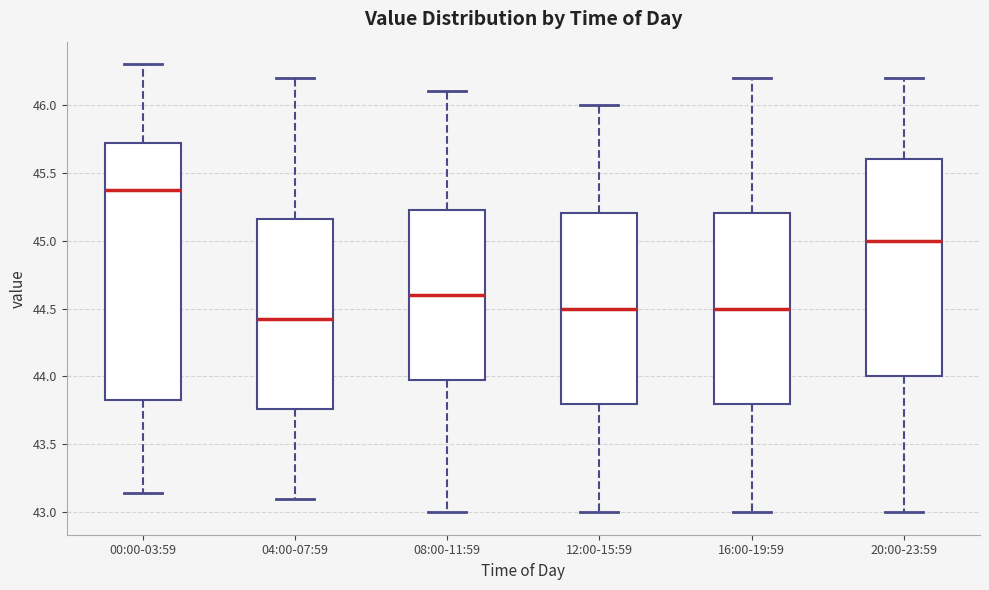

Reading left to right, transcribe this box plot: for each box, give where its median line is, the range the box spans, and where its two whiskers end, as read against the y-axis. The values are not printed on the chart, so give them approximately, as read against the axis.

00:00-03:59: median 45.35, box 43.85 to 45.70, whiskers 43.15 to 46.30
04:00-07:59: median 44.45, box 43.75 to 45.15, whiskers 43.10 to 46.20
08:00-11:59: median 44.60, box 44.00 to 45.25, whiskers 43.00 to 46.10
12:00-15:59: median 44.50, box 43.80 to 45.20, whiskers 43.00 to 46.00
16:00-19:59: median 44.50, box 43.80 to 45.20, whiskers 43.00 to 46.20
20:00-23:59: median 45.00, box 44.00 to 45.60, whiskers 43.00 to 46.20